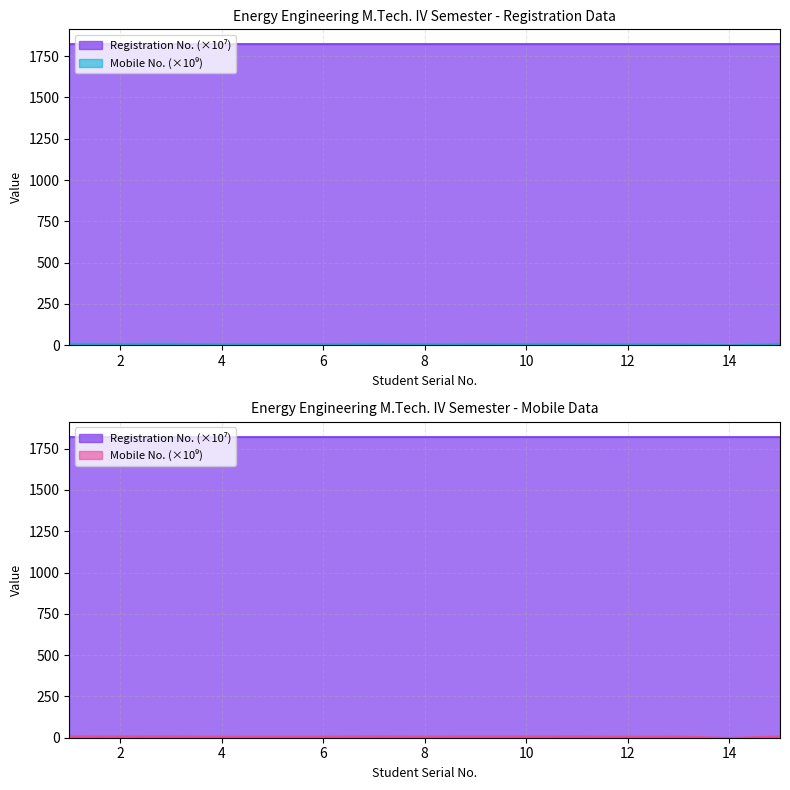

What is the total value across all series at 1?

1830.6